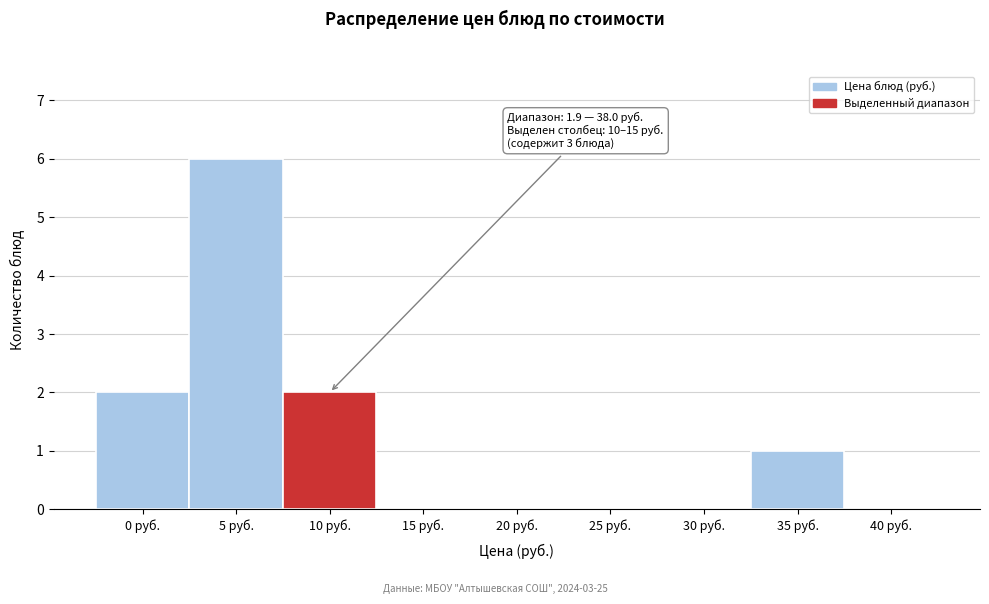

Reading right to left, what are all the values shown in this chart?

40 руб.=0	35 руб.=1	30 руб.=0	25 руб.=0	20 руб.=0	15 руб.=0	10 руб.=2	5 руб.=6	0 руб.=2